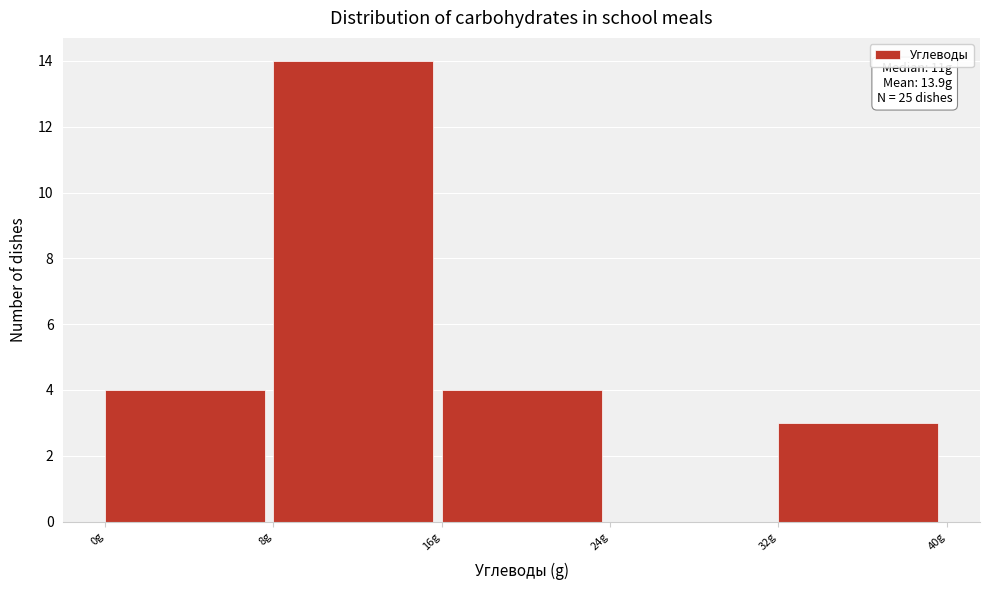

Over which range of the x-axis is the bar tallest?

8 to 16